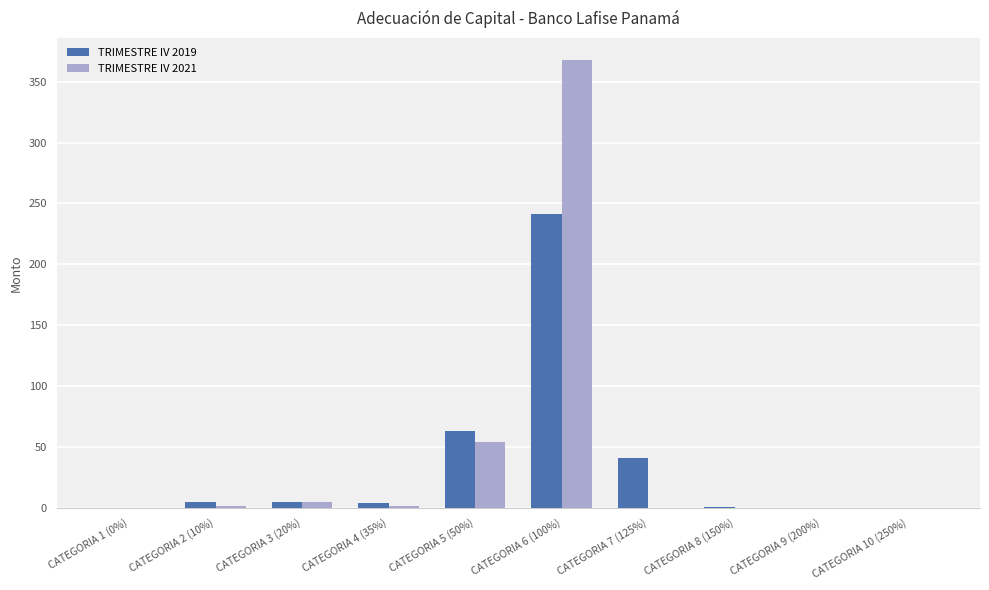

Between CATEGORIA 1 (0%) and CATEGORIA 5 (50%), which series saw the biggest shift?

TRIMESTRE IV 2019